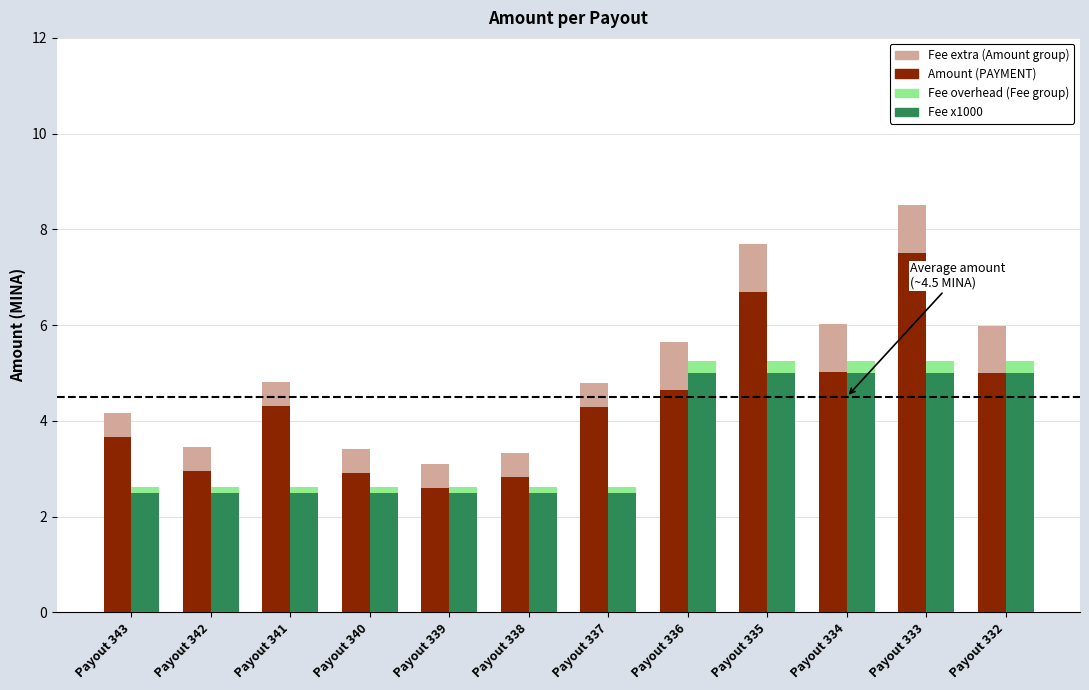

List the labels in order of Fee x1000 value, smallest first.

Payout 343, Payout 342, Payout 341, Payout 340, Payout 339, Payout 338, Payout 337, Payout 336, Payout 335, Payout 334, Payout 333, Payout 332